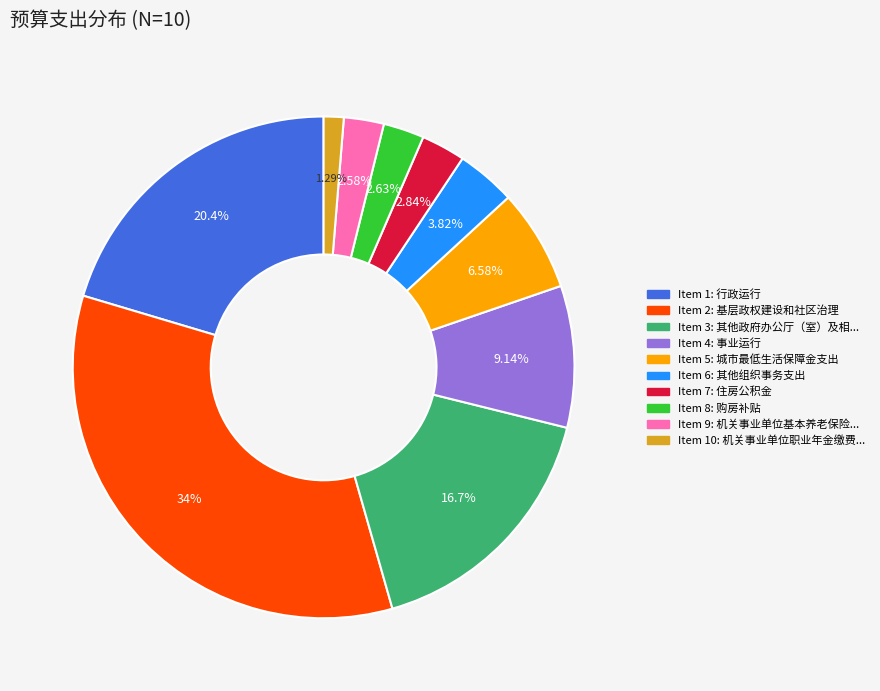

To the nearest percent, what is the average slice percentage?

10%